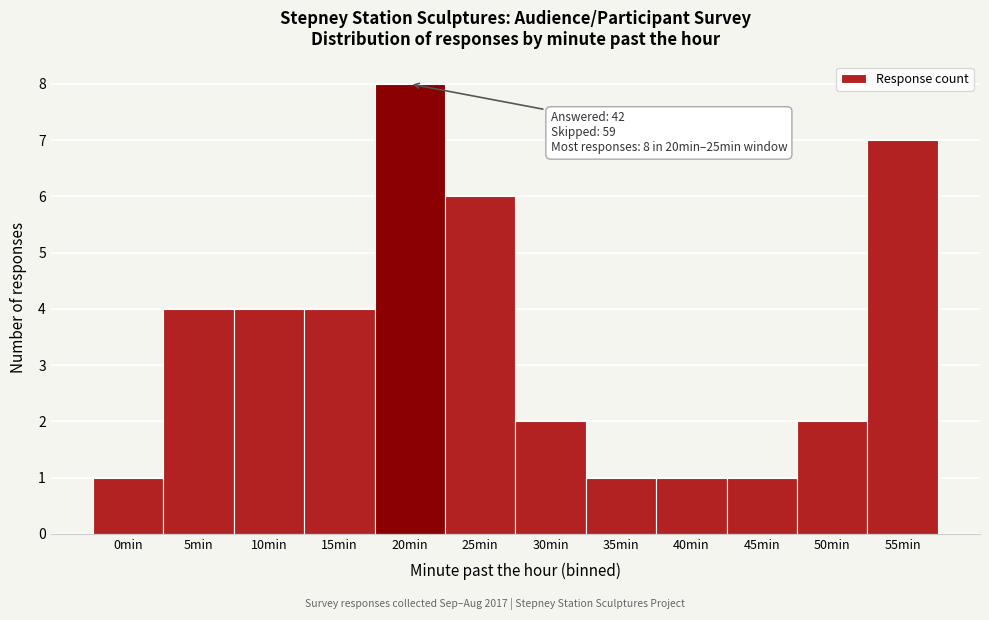

Reading left to right, what are all the values shown in this chart?

0min=1	5min=4	10min=4	15min=4	20min=8	25min=6	30min=2	35min=1	40min=1	45min=1	50min=2	55min=7